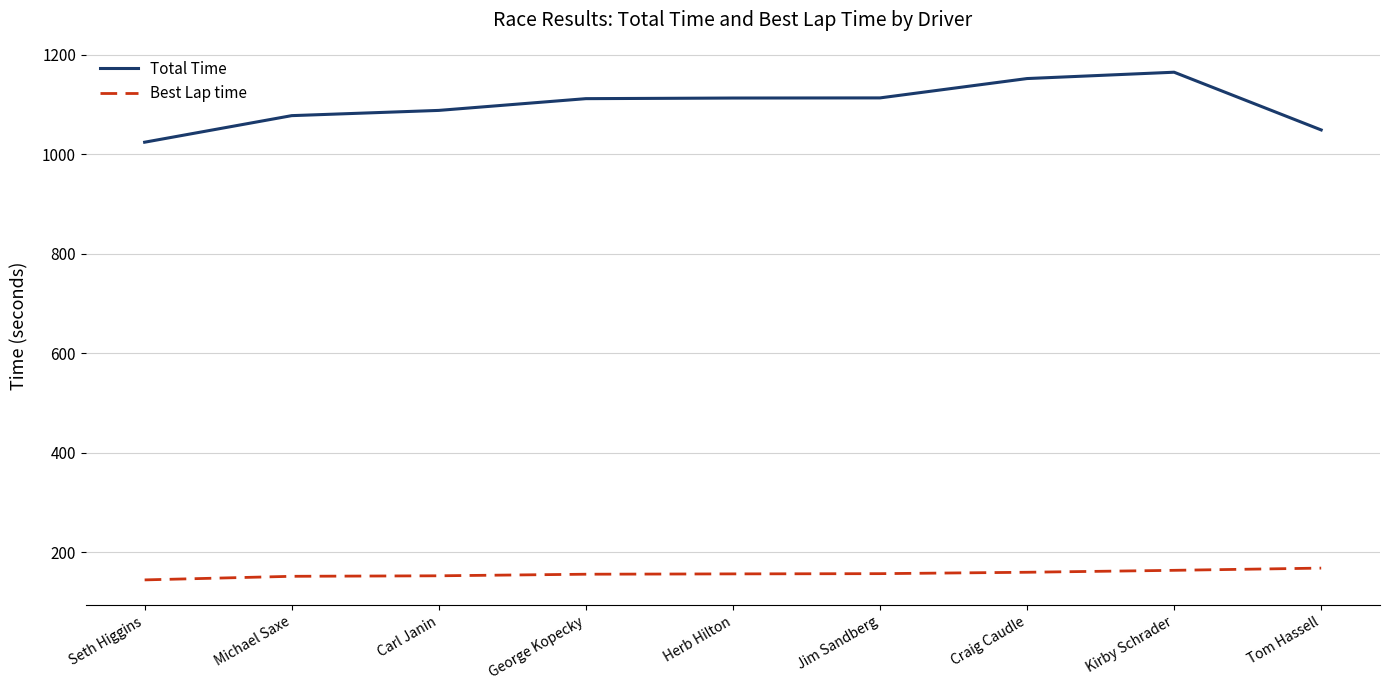

True or false: Total Time and Best Lap time cross at least once.

False